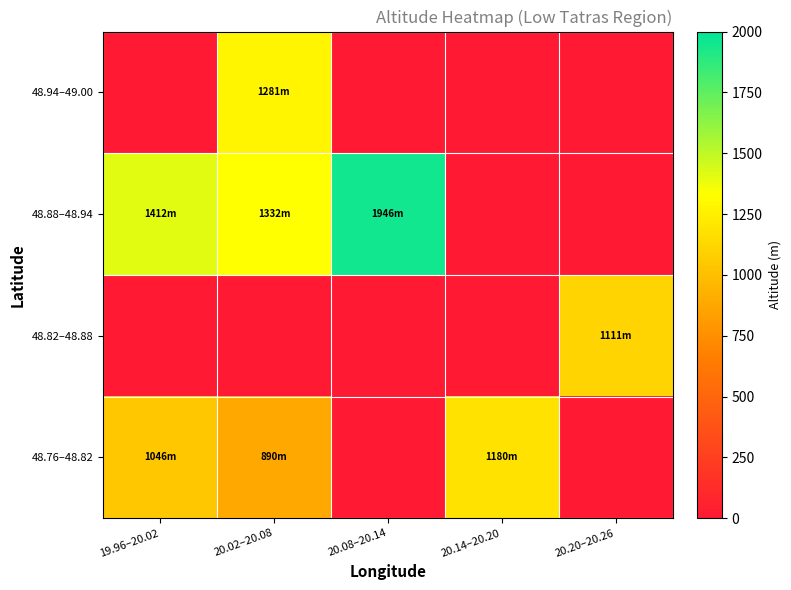

What is the total value across all series at 20.08–20.14?

1946.0